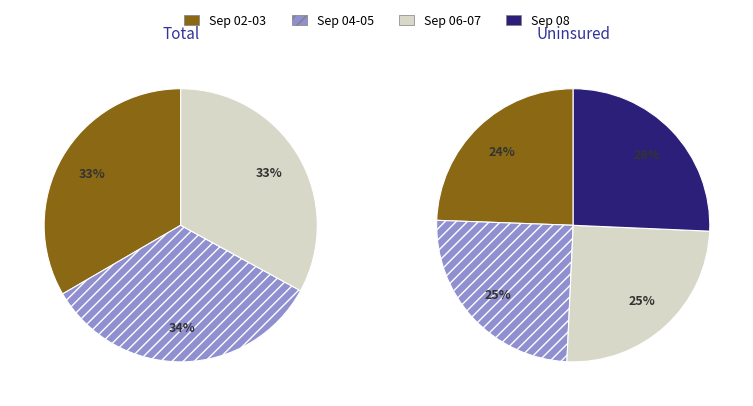

Does 2024-09-04 account for over 50% of the chart?

No